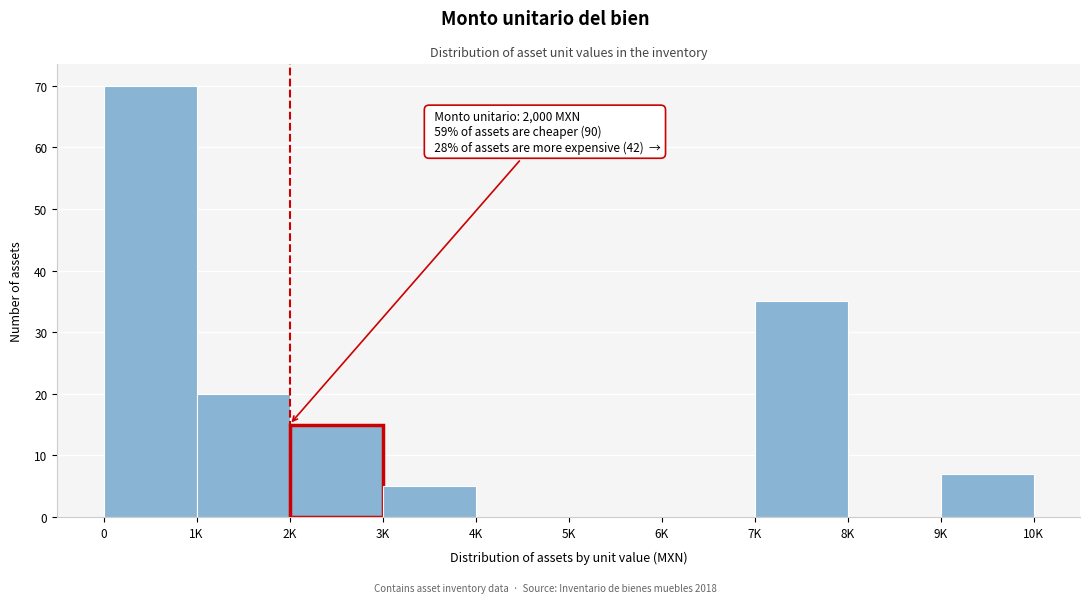

Reading right to left, what are all the values shown in this chart?

9K=7	8K=0	7K=35	6K=0	5K=0	4K=0	3K=5	2K=15	1K=20	0=70